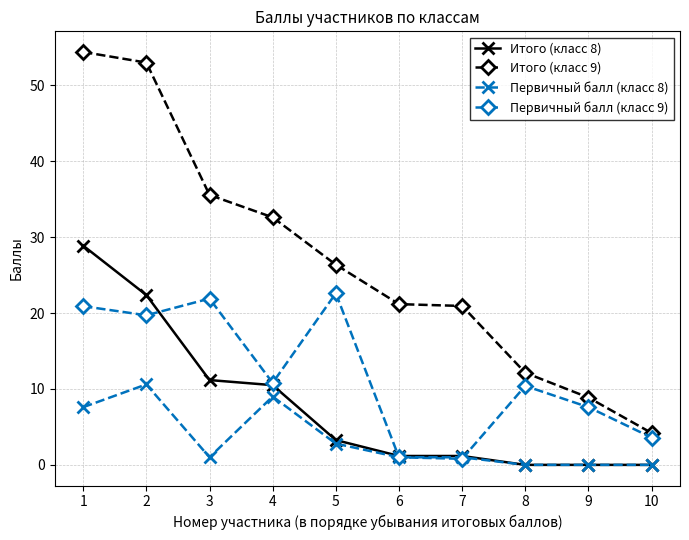

Count the number of categories in the chart.

10